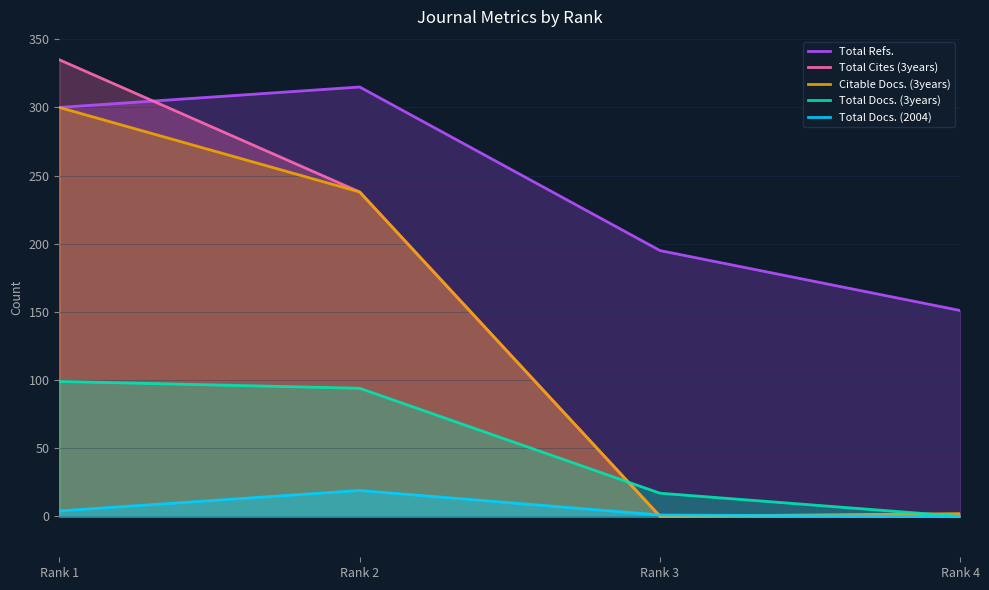

Reading left to right, transcribe all the data shown in this chart.

Total Refs.: Rank 1=300	Rank 2=315	Rank 3=195	Rank 4=151
Total Cites (3years): Rank 1=335	Rank 2=238	Rank 3=0	Rank 4=0
Citable Docs. (3years): Rank 1=300	Rank 2=238	Rank 3=0	Rank 4=2
Total Docs. (3years): Rank 1=99	Rank 2=94	Rank 3=17	Rank 4=0
Total Docs. (2004): Rank 1=4	Rank 2=19	Rank 3=1	Rank 4=0